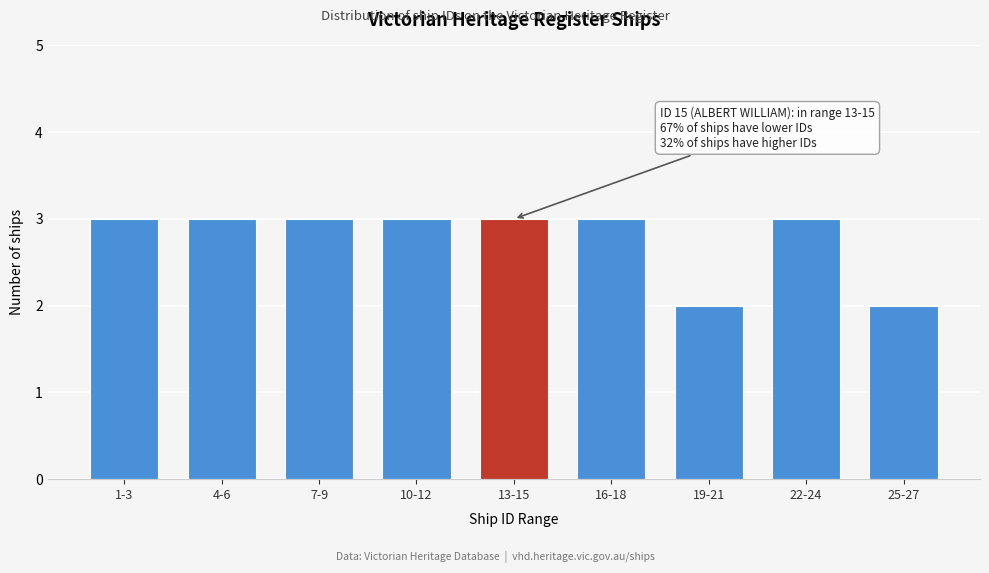

Reading left to right, extract all data points from this chart.

1-3=3	4-6=3	7-9=3	10-12=3	13-15=3	16-18=3	19-21=2	22-24=3	25-27=2